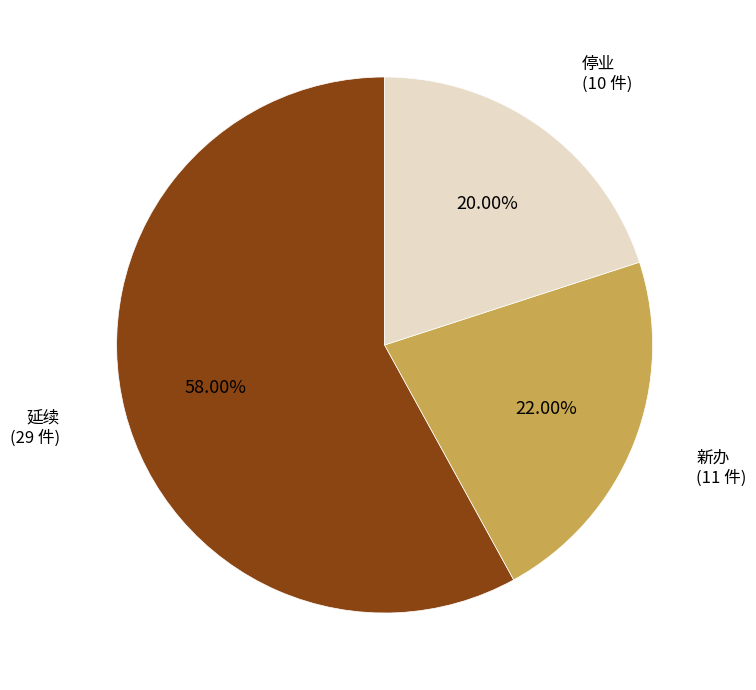

Is there any slice that represents more than half of the pie?

Yes